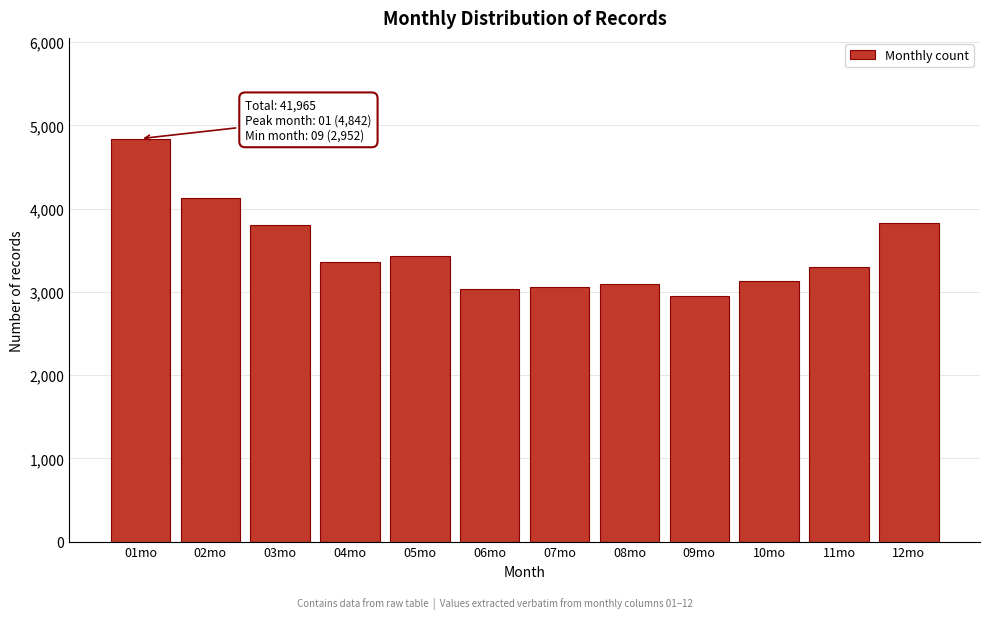

Reading left to right, extract all data points from this chart.

4842	4132	3807	3360	3432	3030	3061	3091	2952	3127	3297	3834